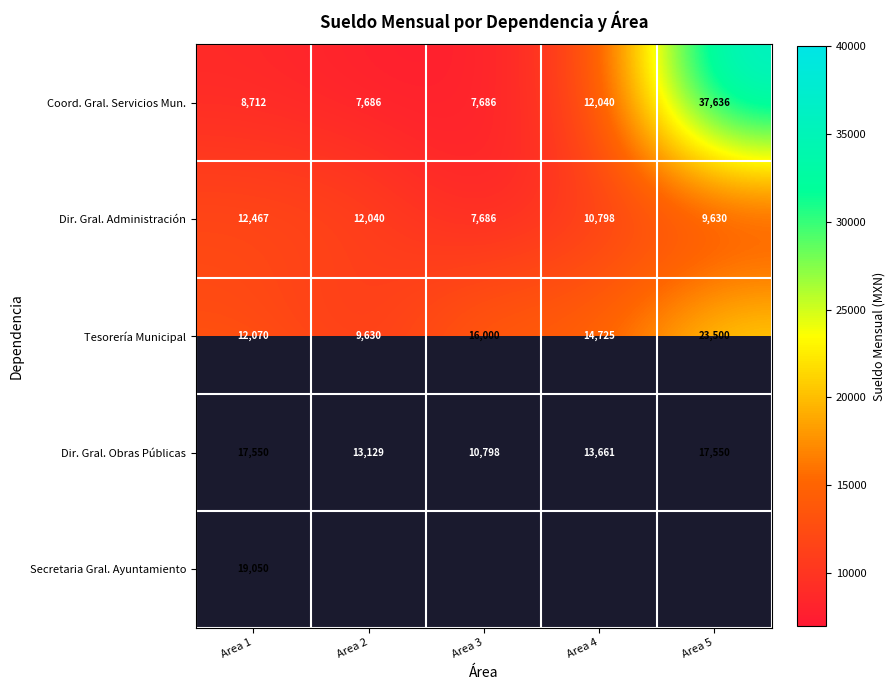

Is the value of Tesorería Municipal at Area 2 greater than the value of Coord. Gral. Servicios Mun. at Area 3?

Yes